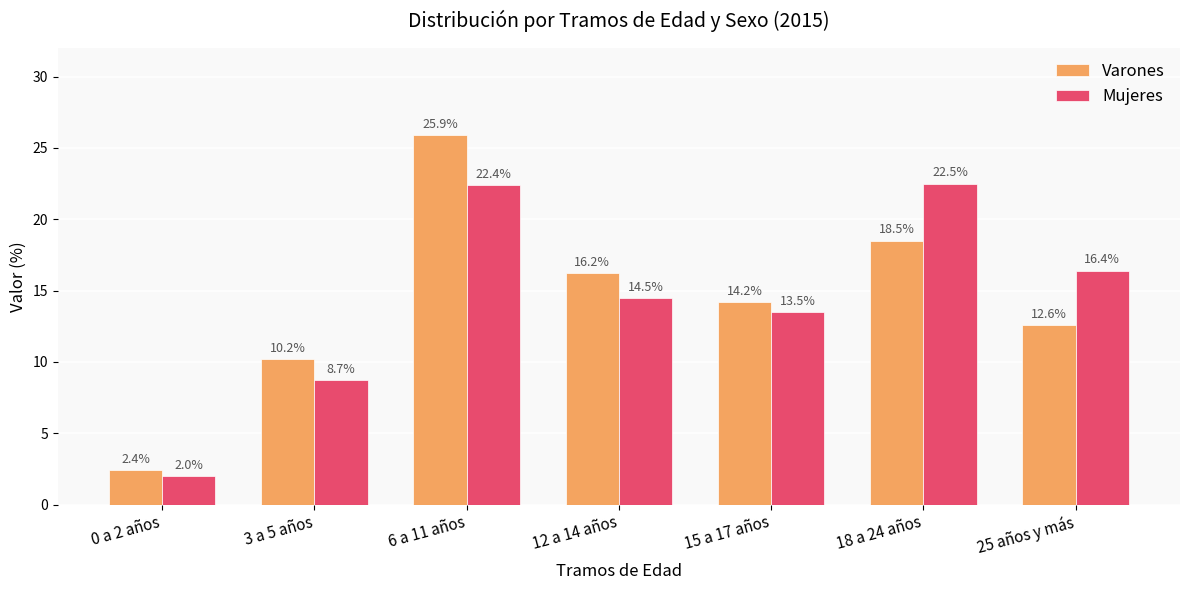

What is the value of the Mujeres bar at the 6th from the left?

22.5